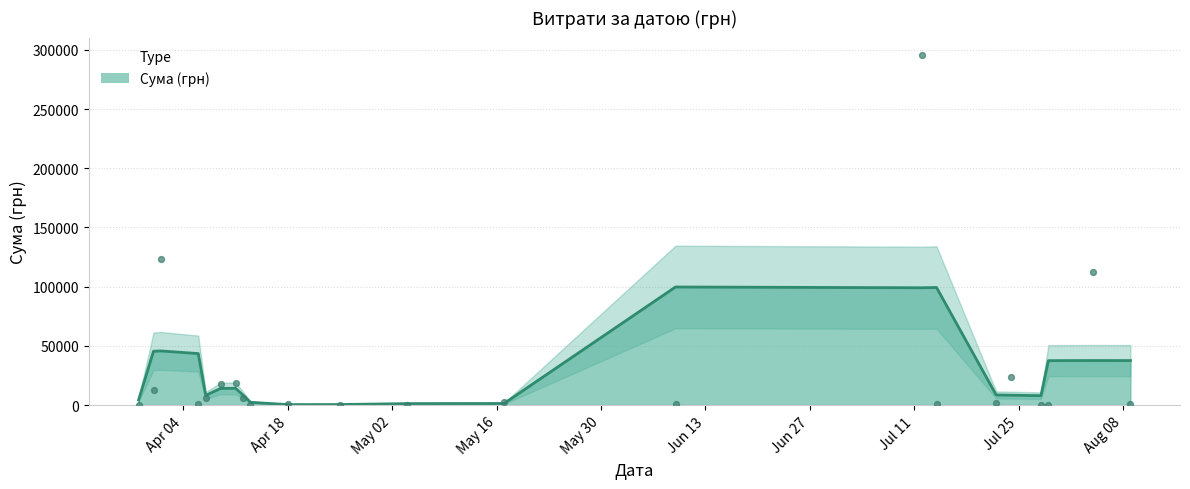

Approximately how many times larger is the value at 07.04.2016 compared to 09.04.2016?

0.3